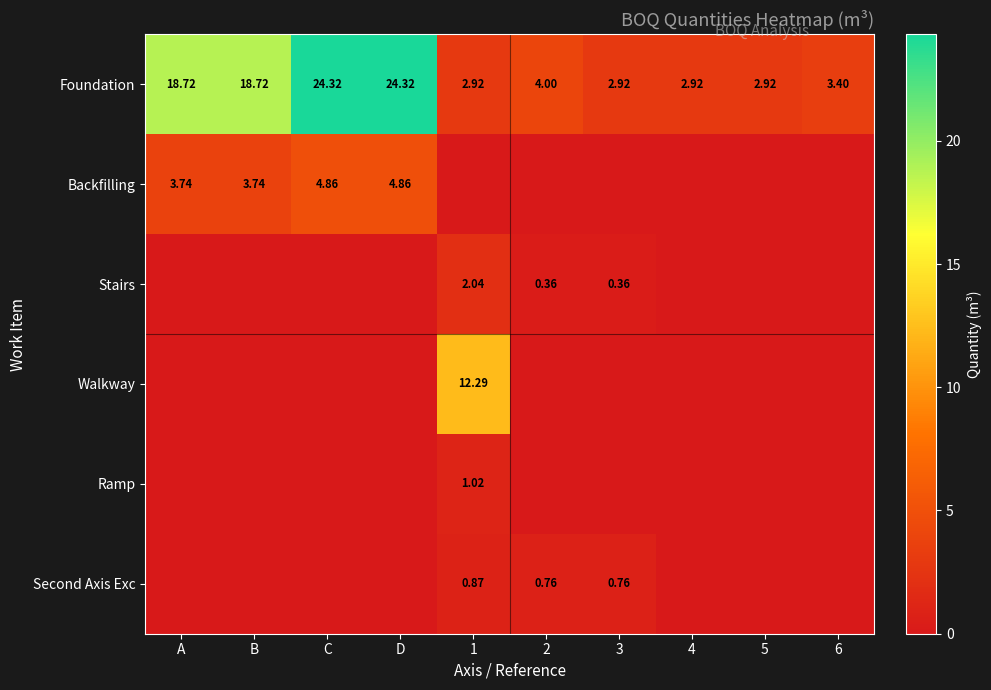

What is the total value across all series at 6?

3.4